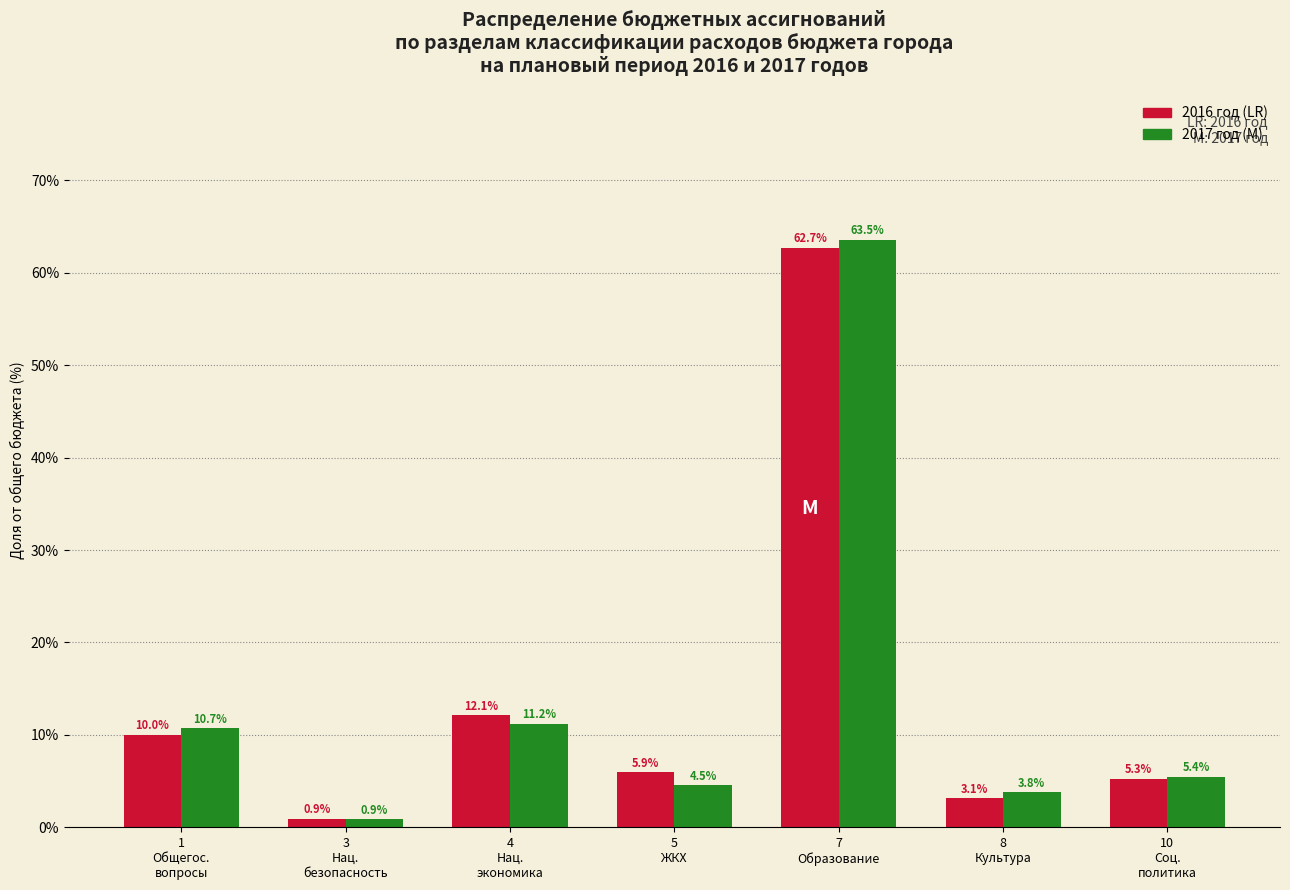

Reading left to right, what are all the values shown in this chart?

2016 год: 10.0	0.9	12.1	5.9	62.7	3.1	5.3
2017 год: 10.7	0.9	11.2	4.5	63.5	3.8	5.4